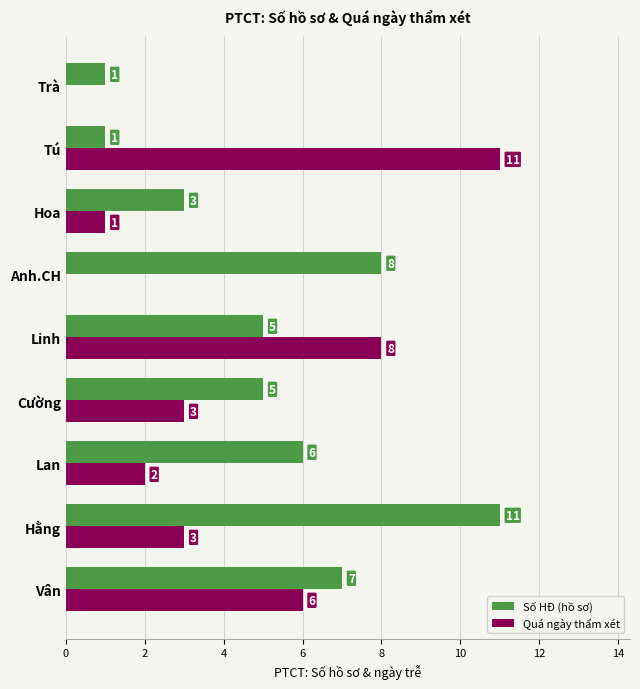

What is the sum of the Quá ngày thẩm xét values at Hằng and Cường?

6